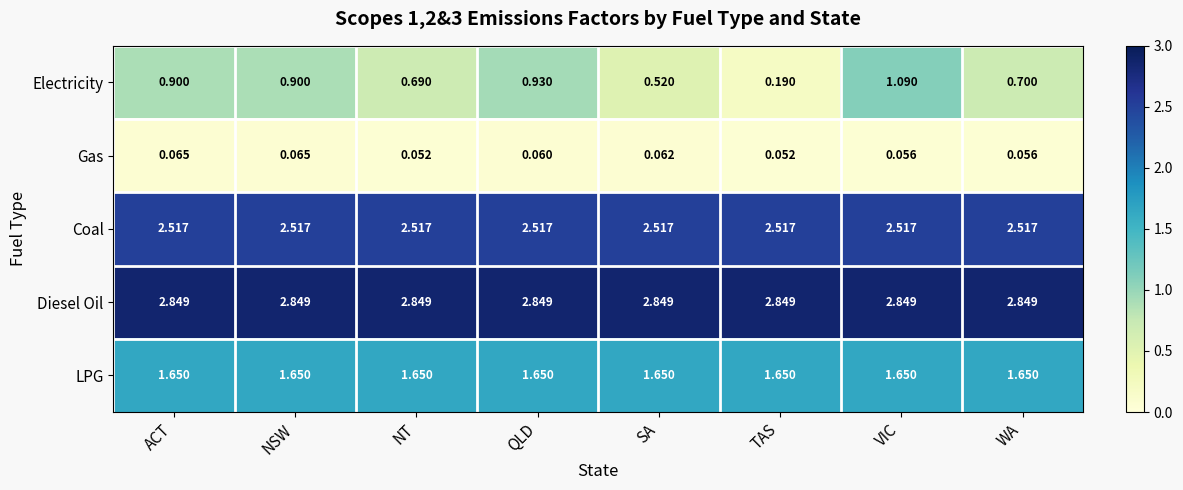

Between NSW and SA, which series saw the biggest shift?

Electricity